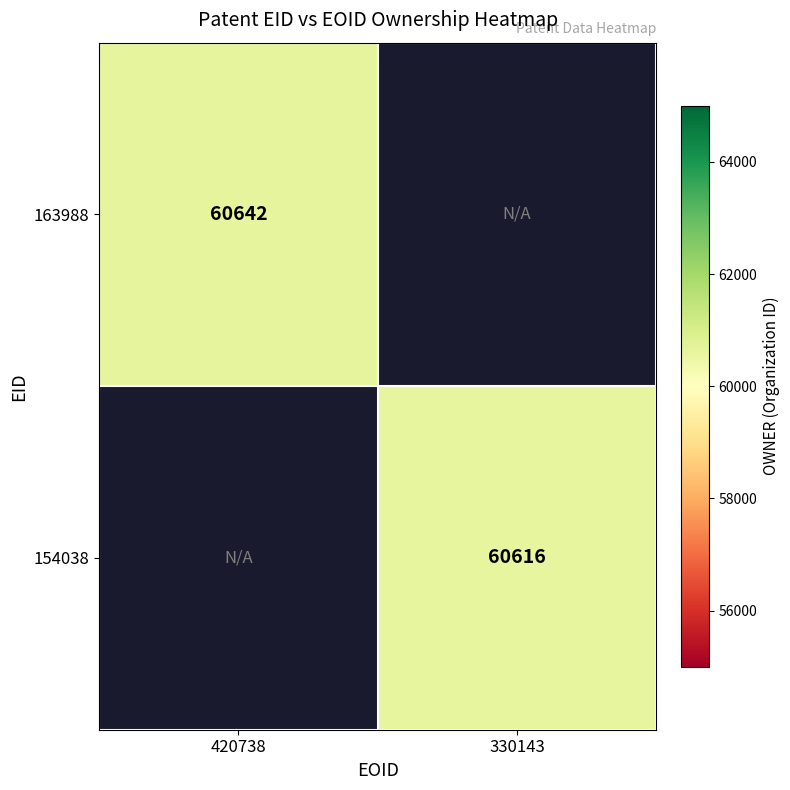

Is it true that 163988 equals 60642 at 420738?

True